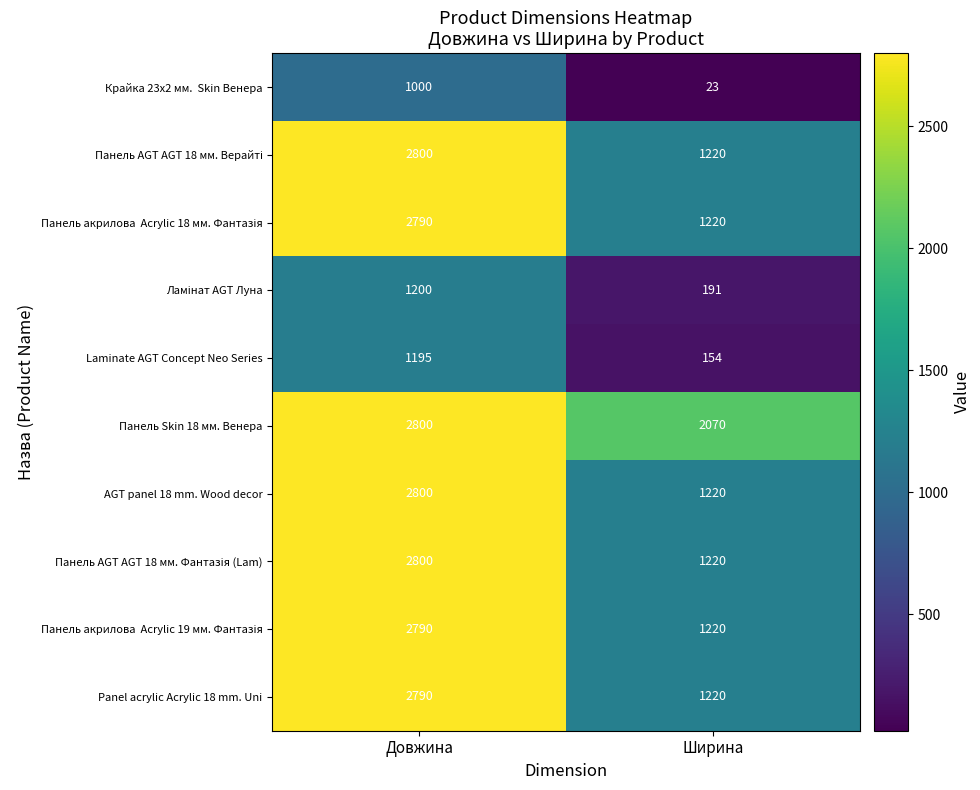

What is the sum of the Панель Skin 18 мм. Венера values at Ширина and Довжина?

4870